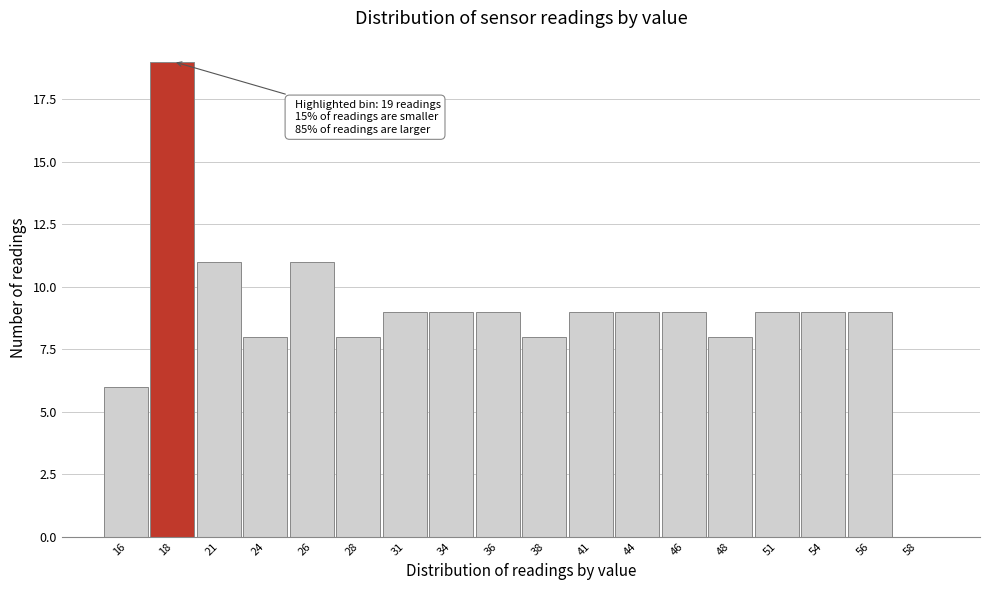

Reading left to right, what are all the values shown in this chart?

16=6	18=19	21=11	24=8	26=11	28=8	31=9	34=9	36=9	38=8	41=9	44=9	46=9	48=8	51=9	54=9	56=9	58=0